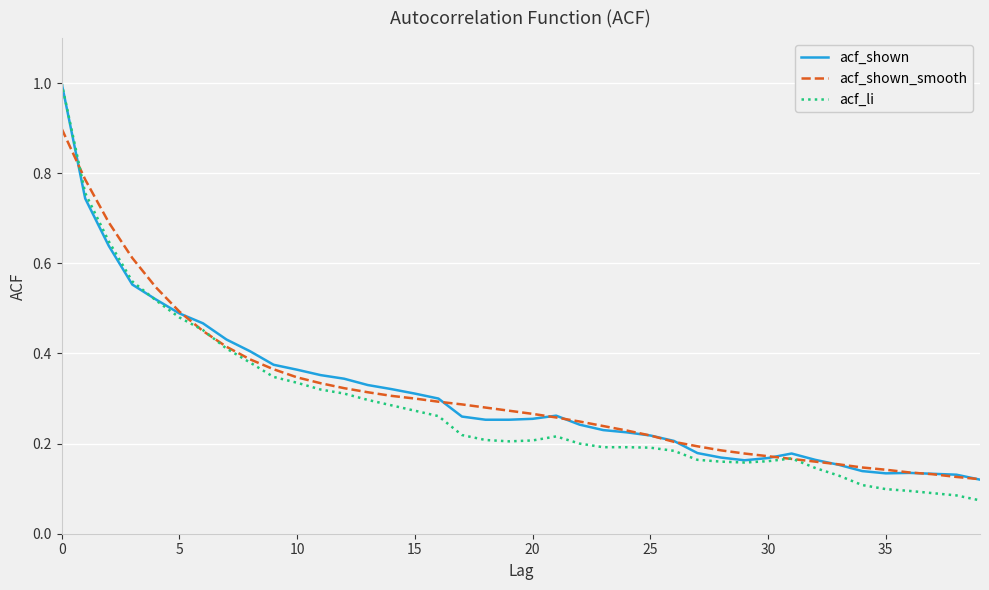

Which series has the widest spread of values?

acf_li